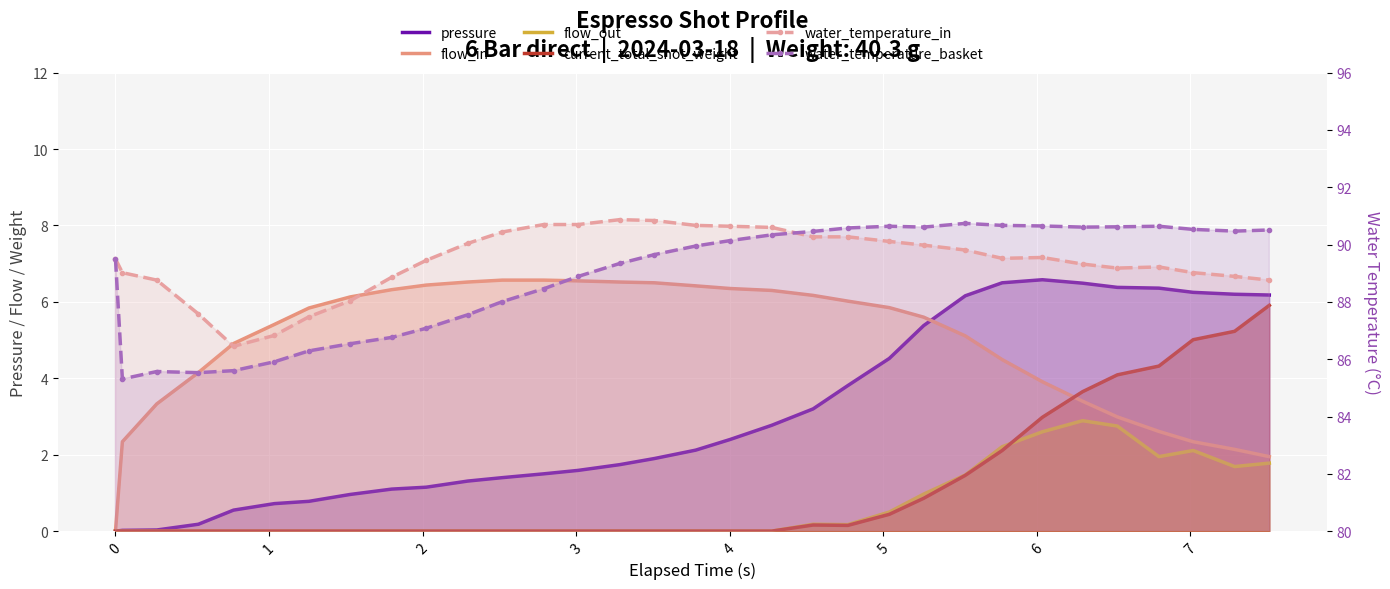

What are all the series names shown in the legend?

pressure, flow_in, flow_out, current_total_shot_weight, water_temperature_in, water_temperature_basket